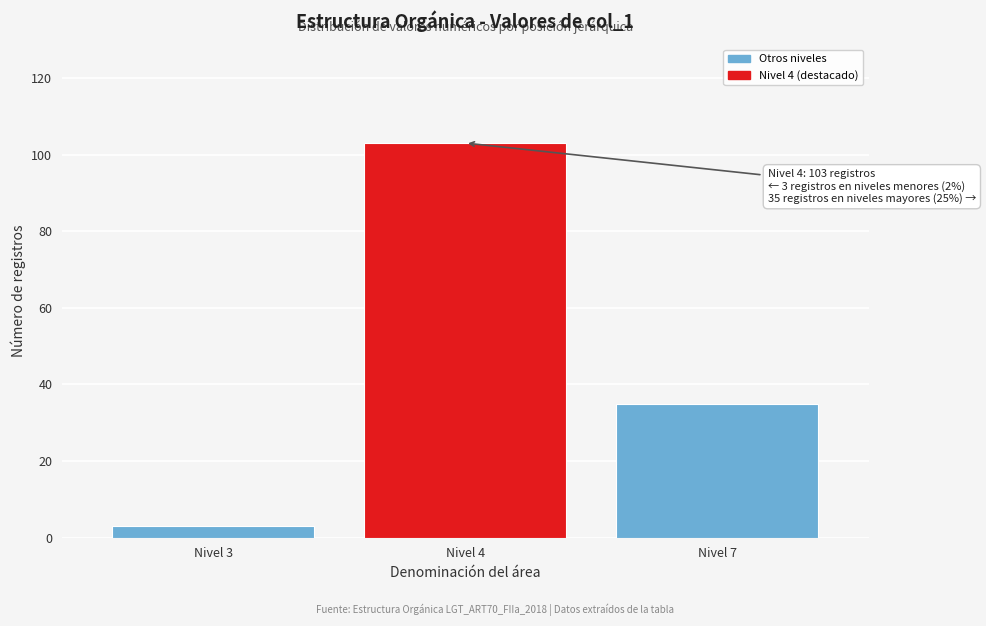

Reading left to right, transcribe all the data shown in this chart.

3	103	35